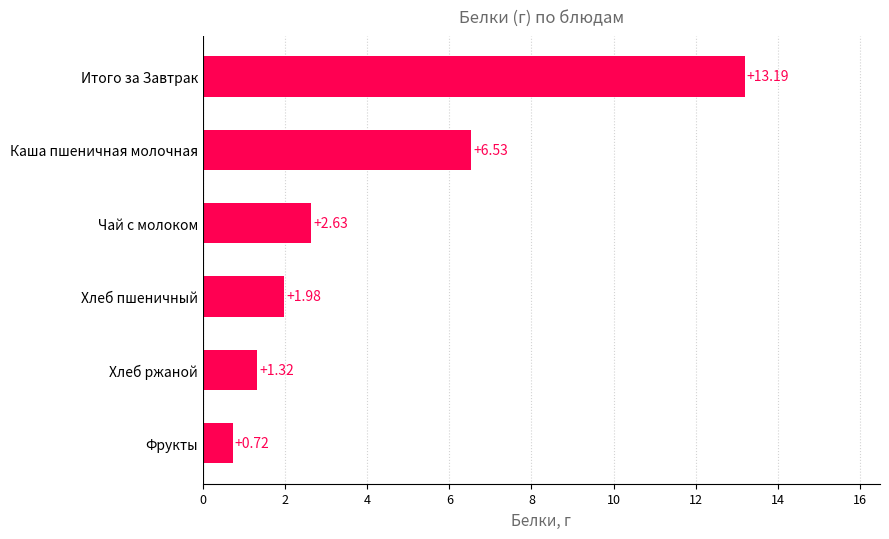

What is the change in value from Хлеб пшеничный to Итого за Завтрак?

+11.2